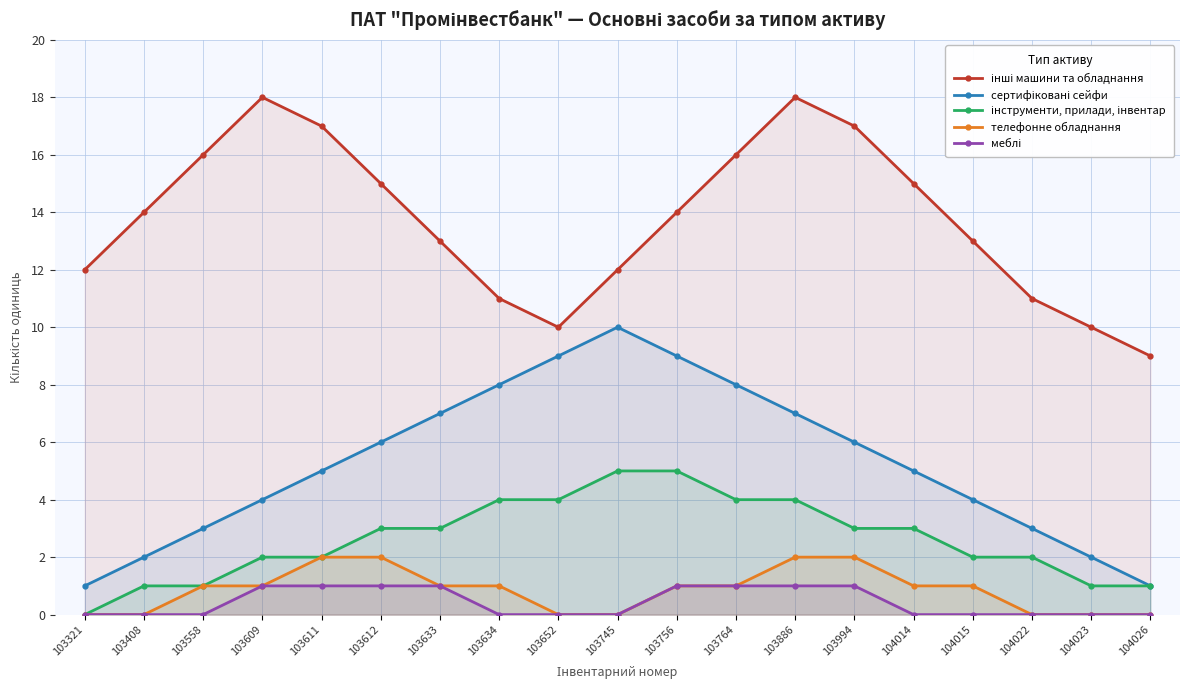

How many distinct data groups are displayed?

5